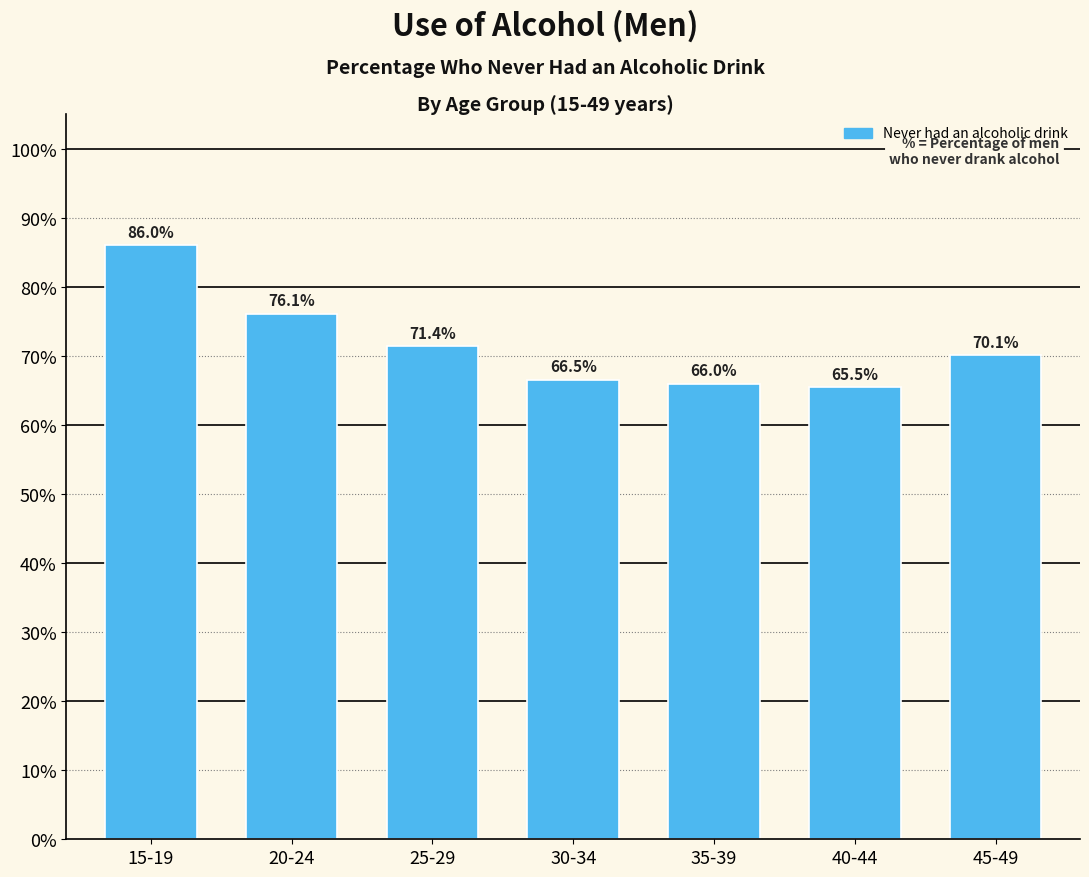

Reading left to right, what are all the values shown in this chart?

15-19=86.0	20-24=76.1	25-29=71.4	30-34=66.5	35-39=66.0	40-44=65.5	45-49=70.1